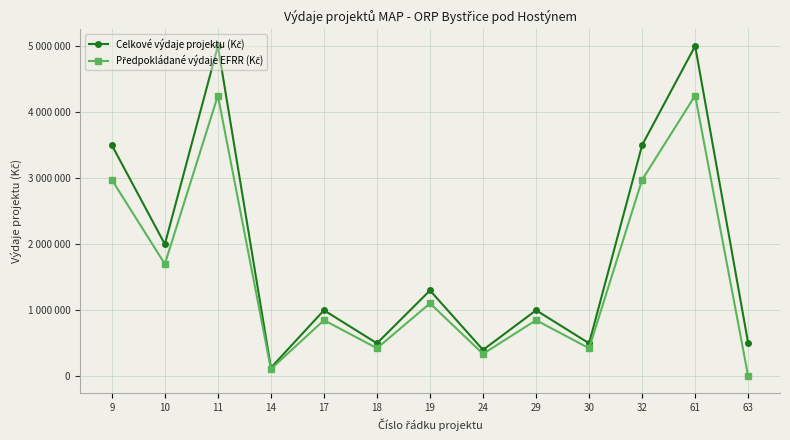

Does the chart have visible grid lines?

Yes